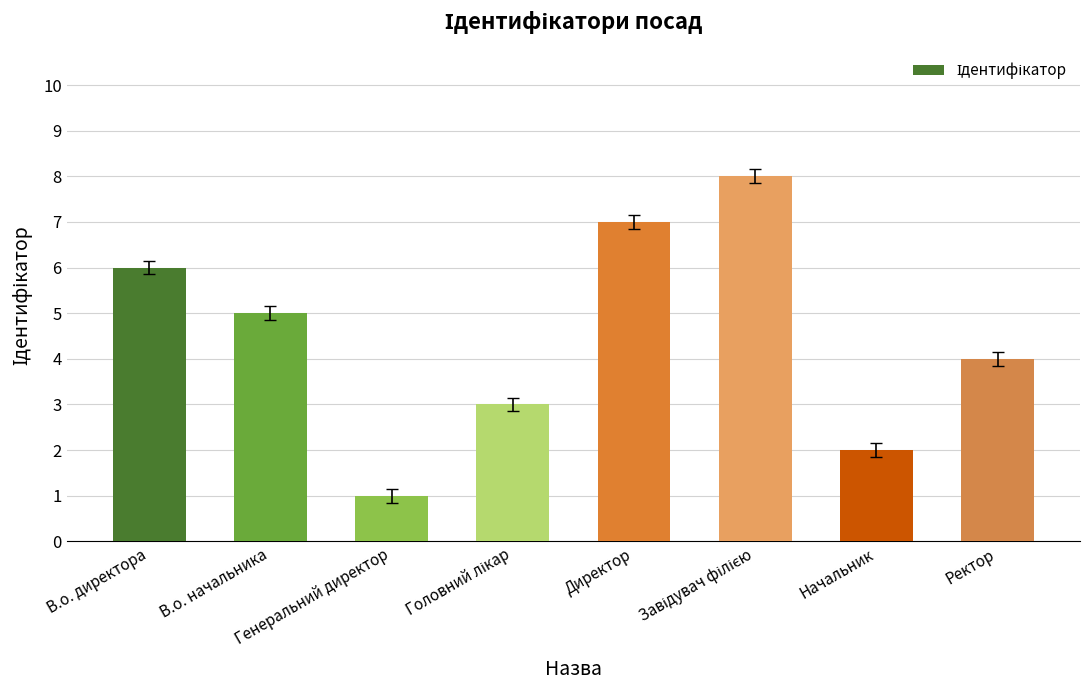

At which category does the chart reach its minimum across all series?

Генеральний директор